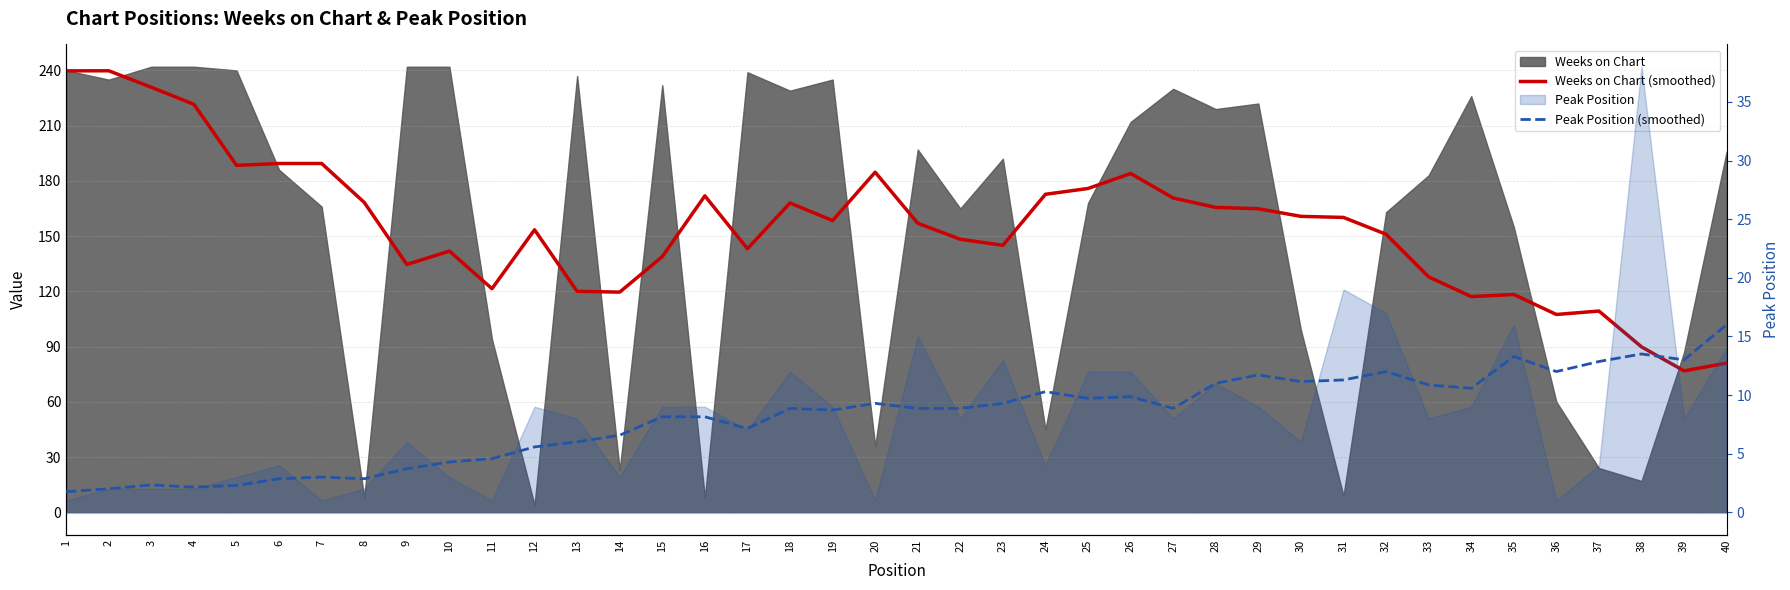

What value does the Weeks on Chart (smoothed) series have at 11?

121.4